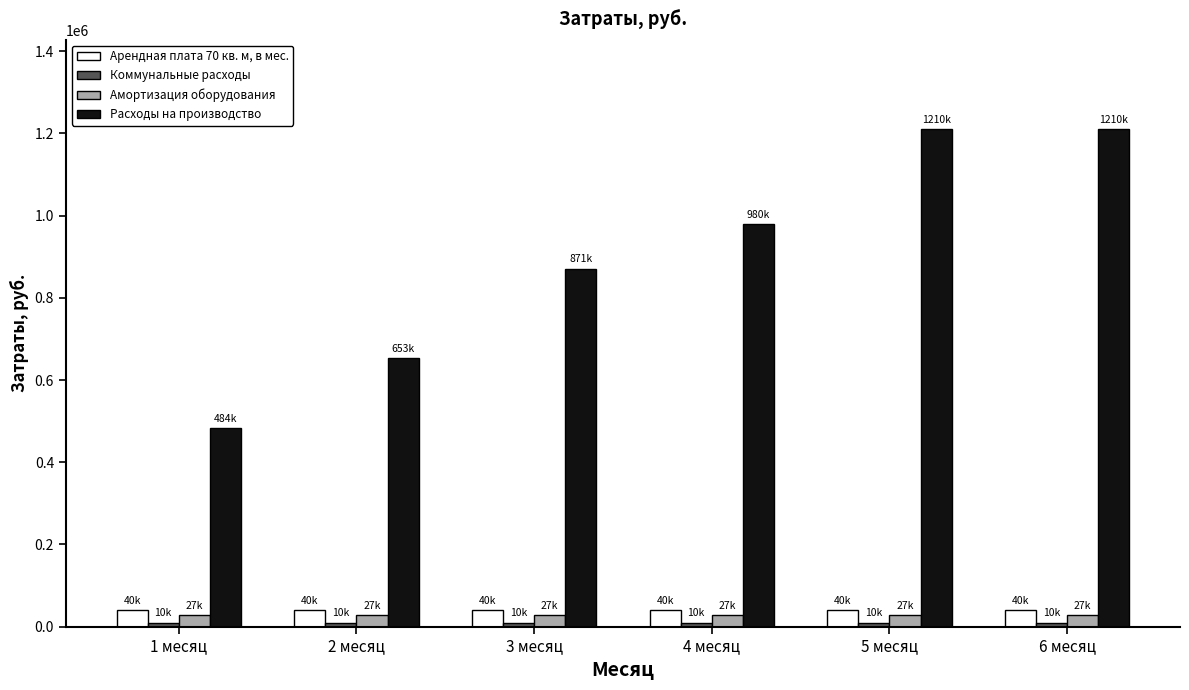

At how many categories does at least one series exceed 79825?

6